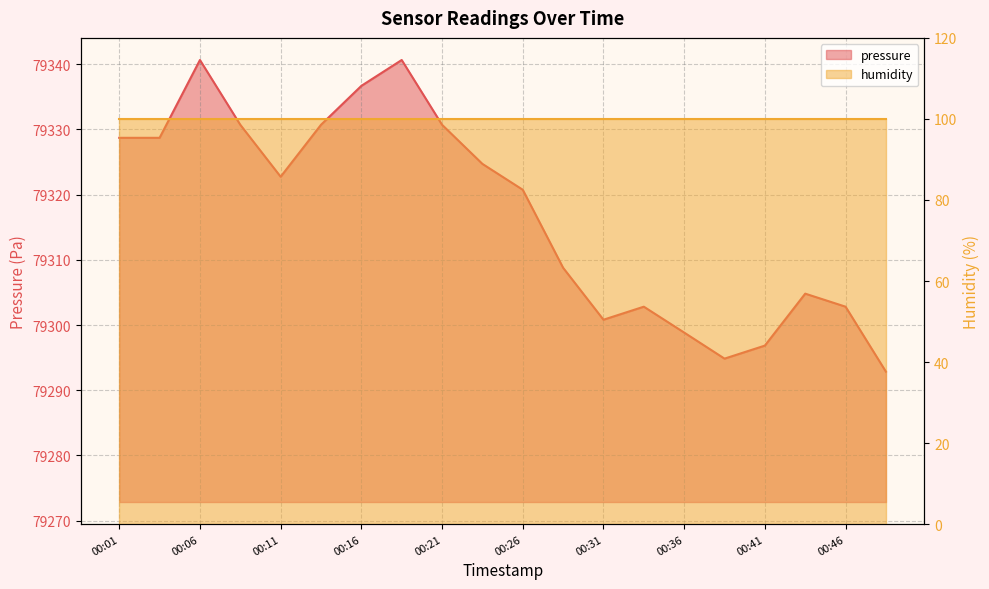

Reading left to right, extract all data points from this chart.

00:01=79328.7	00:04=79328.7	00:06=79340.7	00:09=79330.7	00:11=79322.8	00:14=79330.7	00:16=79336.7	00:18=79340.7	00:21=79330.7	00:23=79324.7	00:26=79320.8	00:29=79308.8	00:31=79300.8	00:33=79302.8	00:36=79298.8	00:38=79294.8	00:41=79296.8	00:43=79304.8	00:46=79302.8	00:48=79292.8